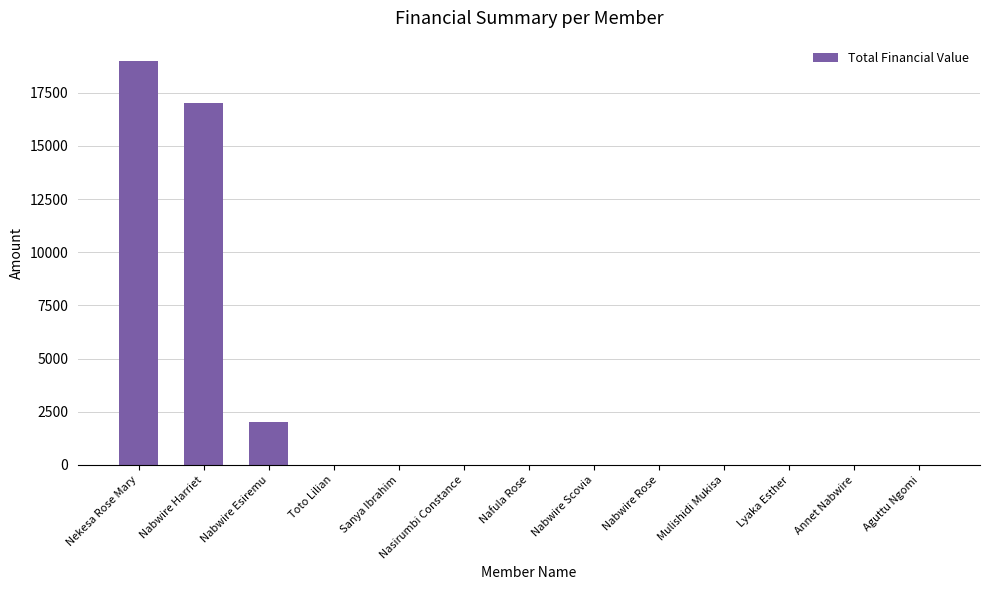

What is the sum of the values at Toto Lilian and Nabwire Esiremu?

2000